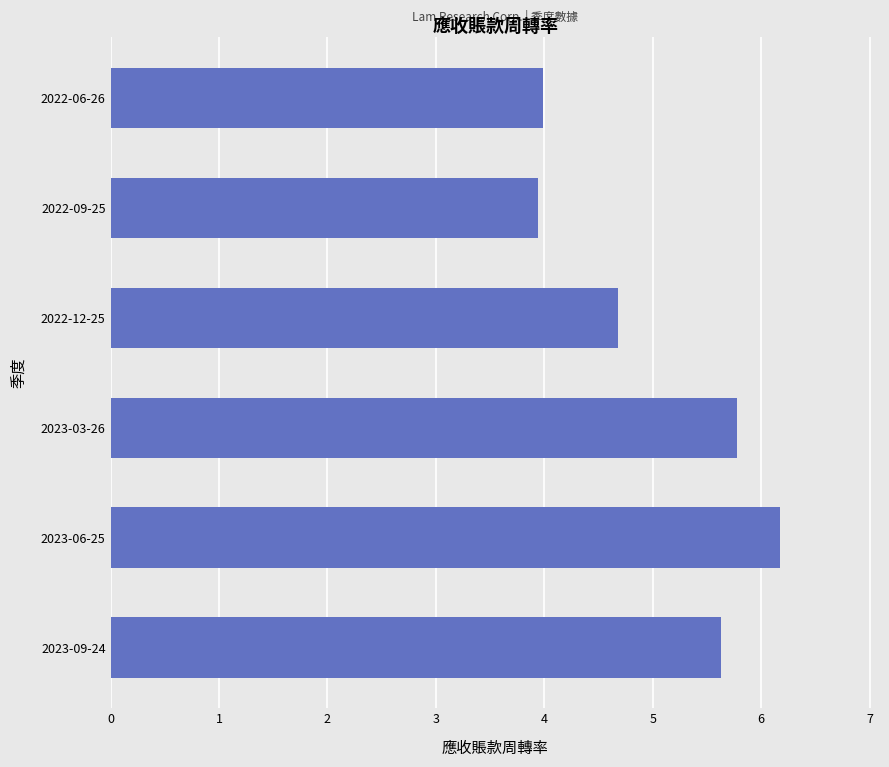

What is the difference between the second highest and second lowest values?

1.8